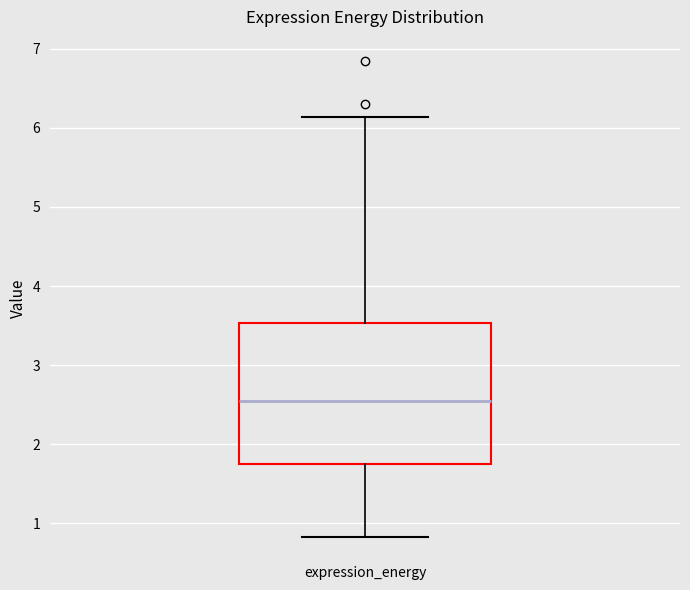

Transcribe this box plot: give where the median line is, the range the box spans, and where the two whiskers end, as read against the y-axis. The values are not printed on the chart, so give them approximately, as read against the axis.

median 2.5, box 1.8 to 3.5, whiskers 0.8 to 6.1